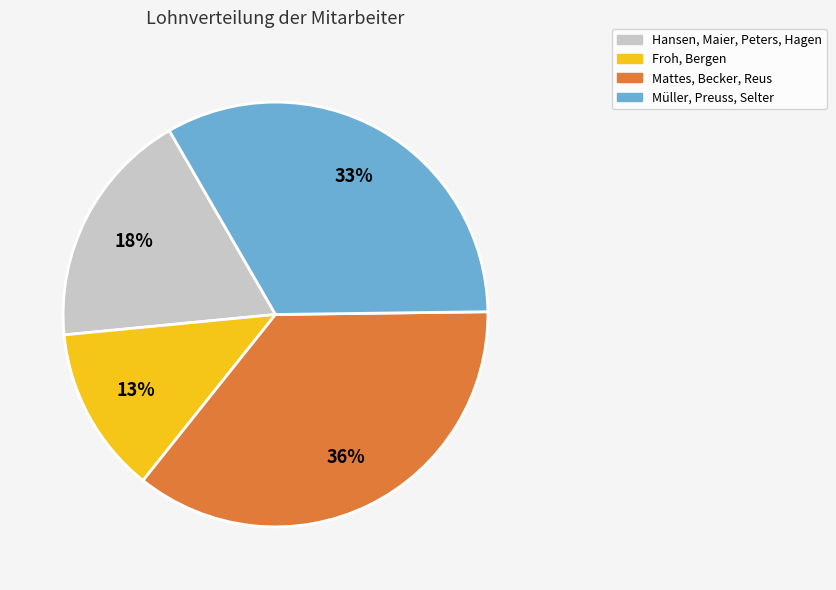

Does Mattes, Becker, Reus represent more than half of the total?

No